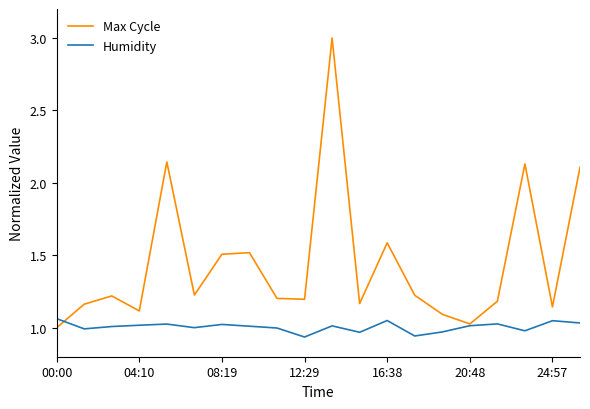

Where does the Humidity series first go above 1?

00:00